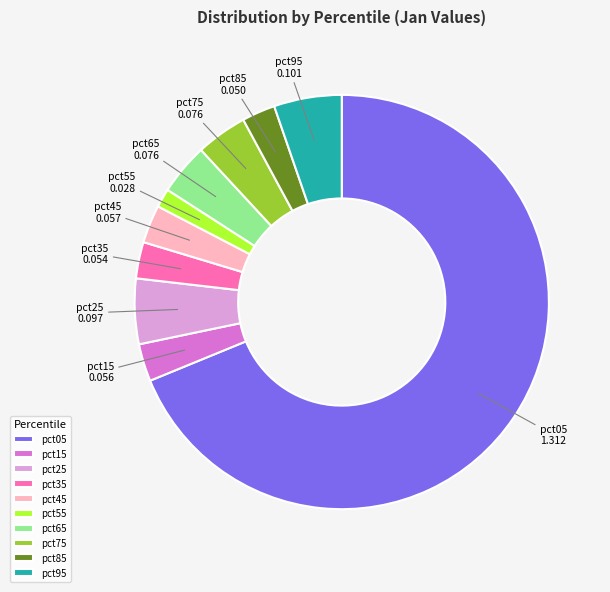

The pct25 slice represents 1% of the pie. True or false?

False